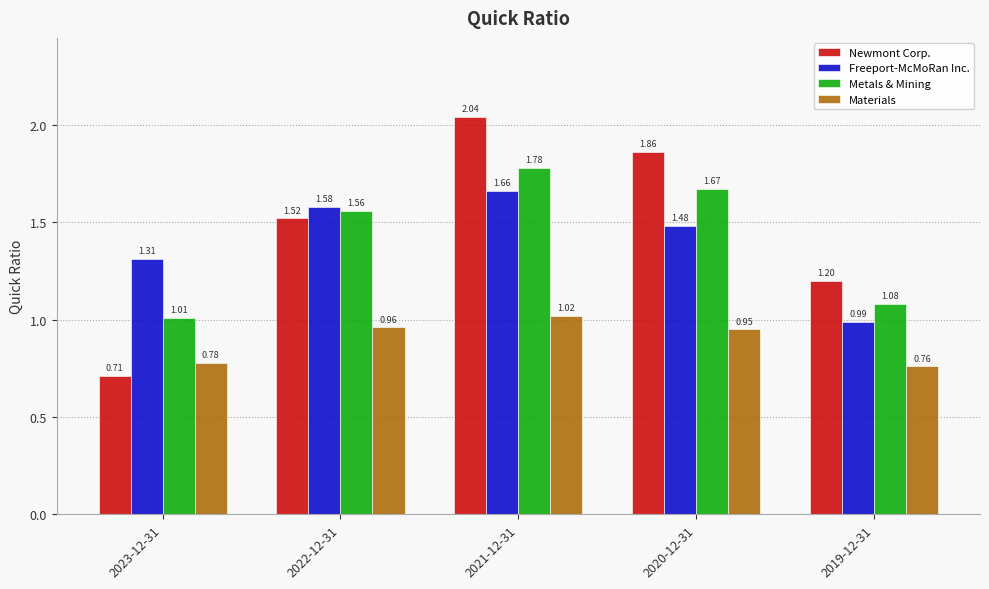

What is the sum of the Freeport-McMoRan Inc. values at 2022-12-31 and 2021-12-31?

3.2